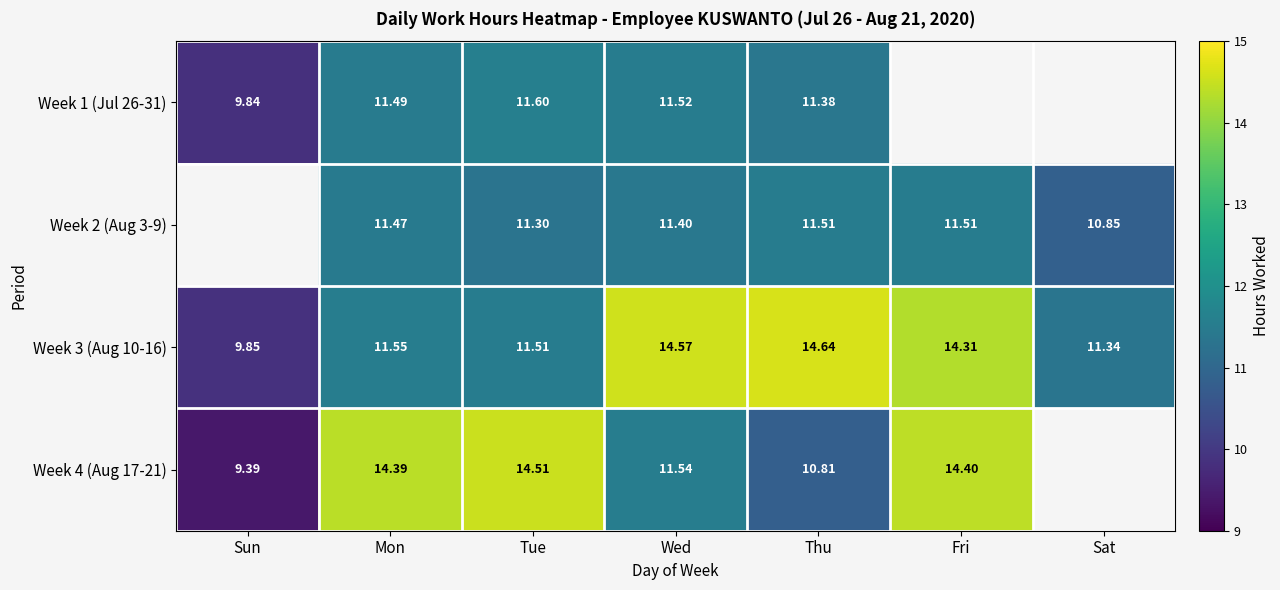

Which category has the highest value in the Week 3 (Aug 10-16) series?

Thu